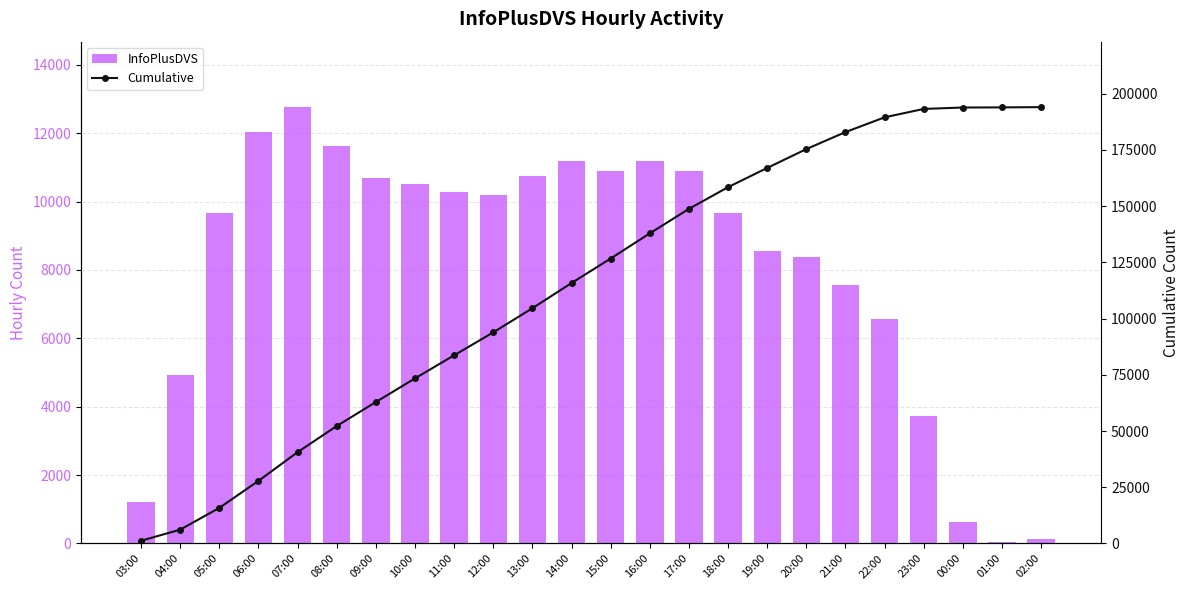

How many groups of bars are there?

24